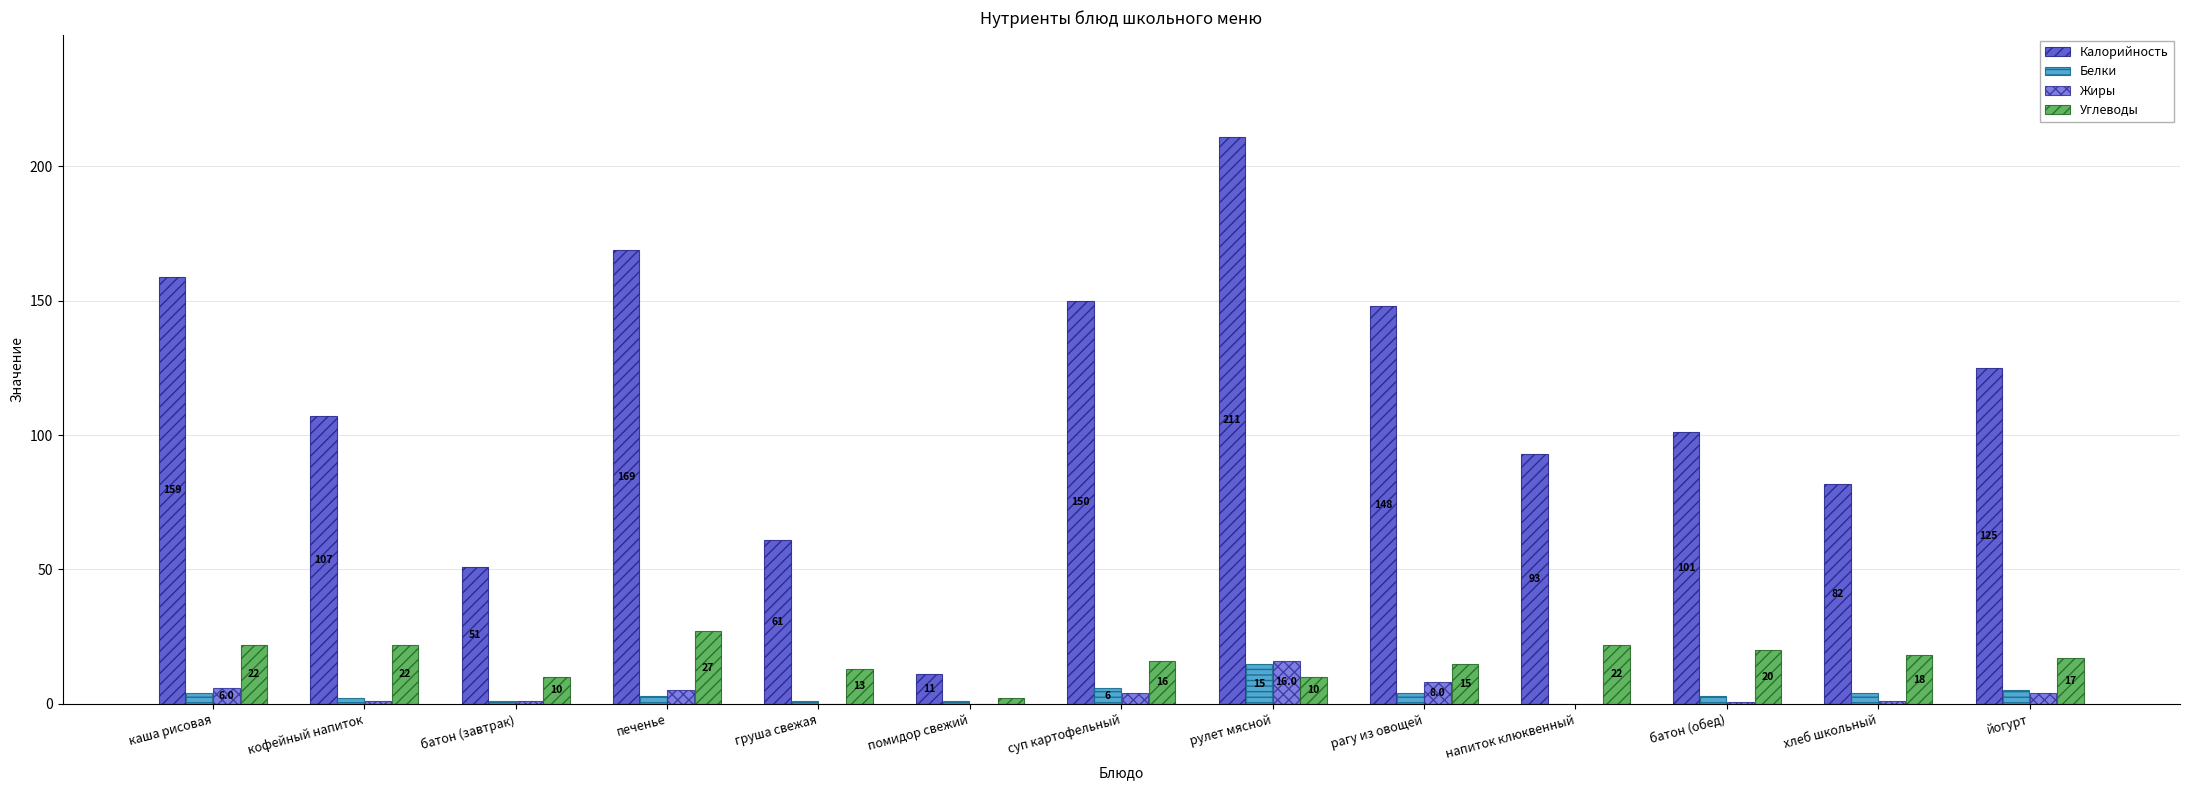

Between груша свежая and напиток клюквенный, which series saw the biggest shift?

Калорийность